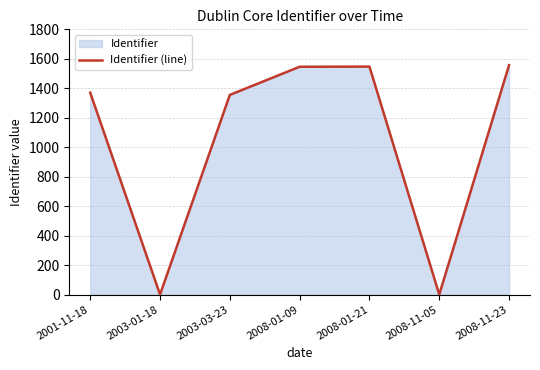

Between 2003-03-23 and 2008-11-05, which is larger?

2003-03-23